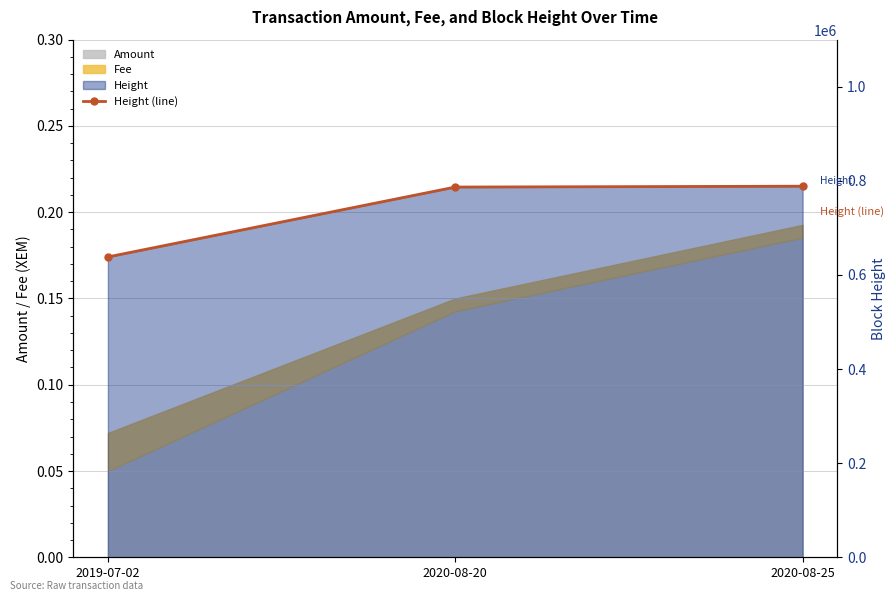

Rank the categories by value from lowest to highest.

2019-07-02, 2020-08-20, 2020-08-25